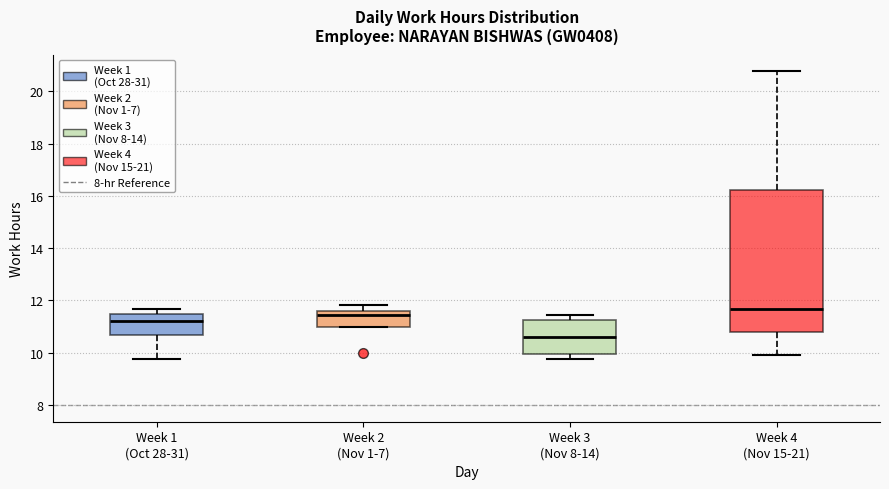

Which box is the tallest, from its lower edge to its upper edge?

Week 4 (Nov 15-21)